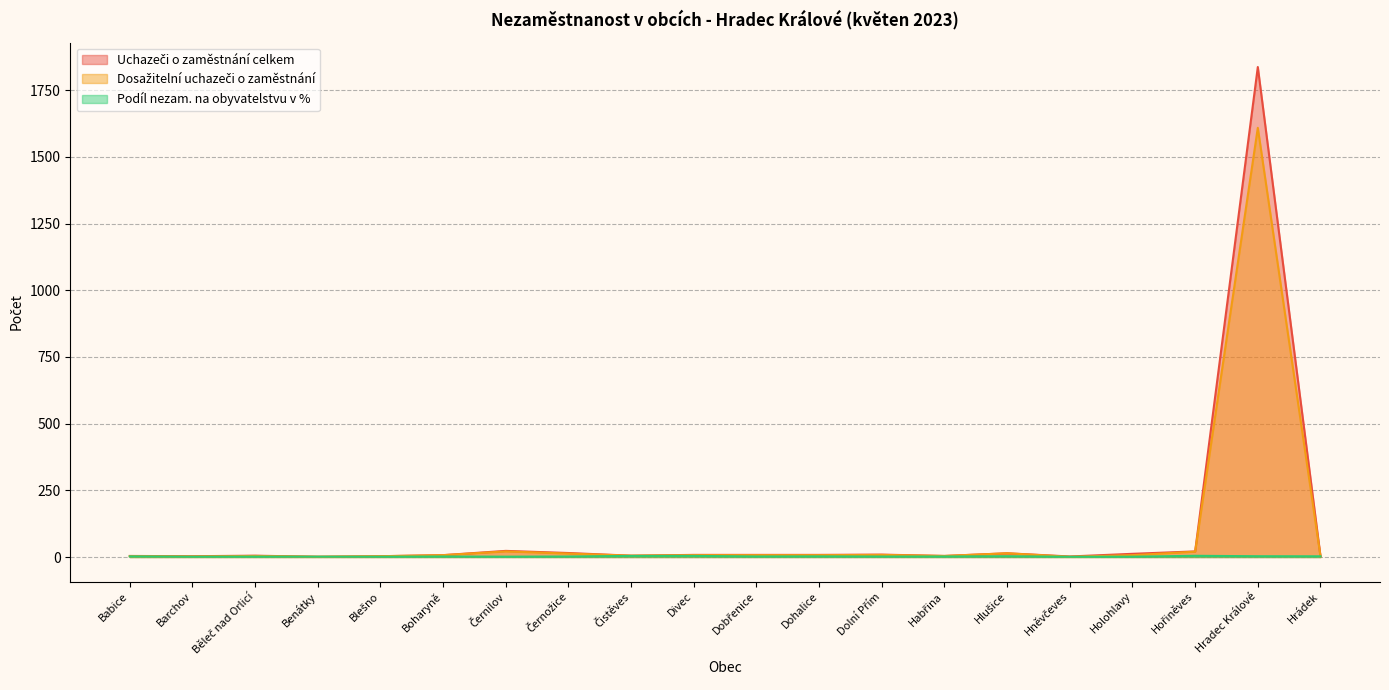

Reading left to right, what are all the values shown in this chart?

Uchazeči o zaměstnání celkem: 4.0	3.0	5.0	1.0	3.0	7.0	23.0	15.0	5.0	8.0	8.0	8.0	9.0	4.0	14.0	2.0	12.0	21.0	1837.0	3.0
Dosažitelní uchazeči o zaměstnání: 3.0	2.0	4.0	1.0	3.0	7.0	21.0	13.0	5.0	7.0	7.0	7.0	8.0	4.0	14.0	1.0	7.0	20.0	1609.0	3.0
Podíl nezam. na obyvatelstvu v %: 2.3	1.0	1.5	1.3	1.1	2.0	1.3	1.9	4.1	4.2	2.0	2.3	1.7	2.0	3.0	0.9	1.2	4.5	3.0	2.7